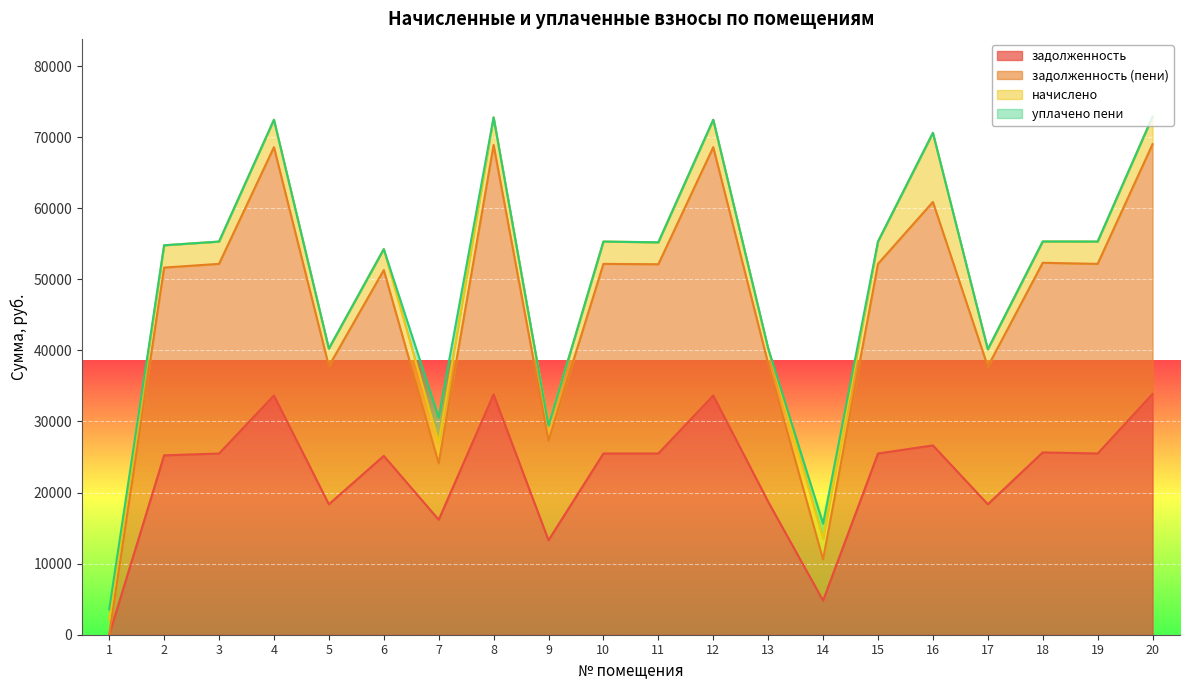

At which category is the sum across all series the highest?

20